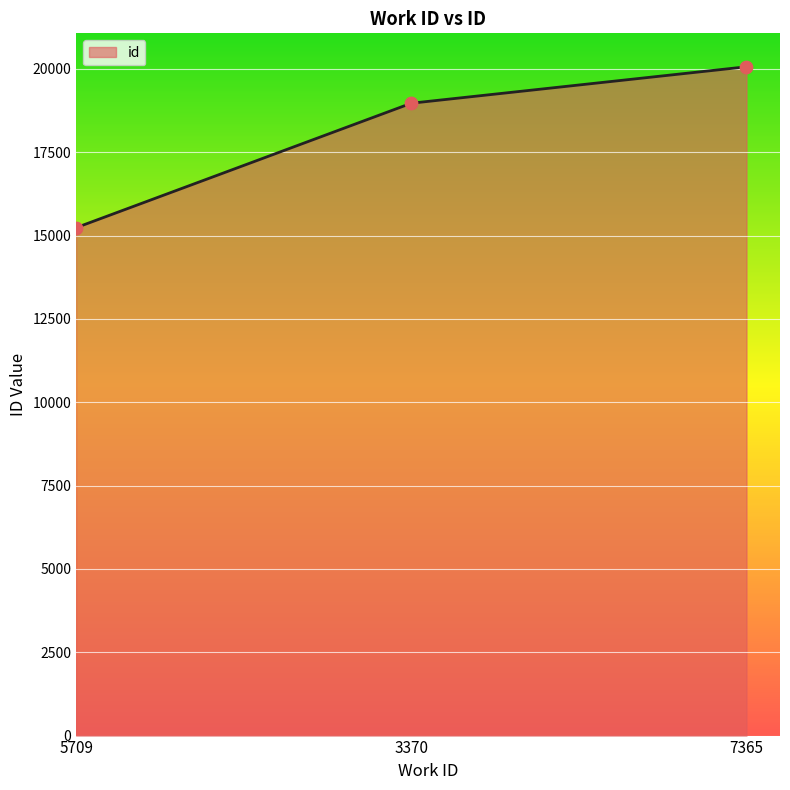

What is the ratio of the value at 3370 to the value at 5709?

1.2